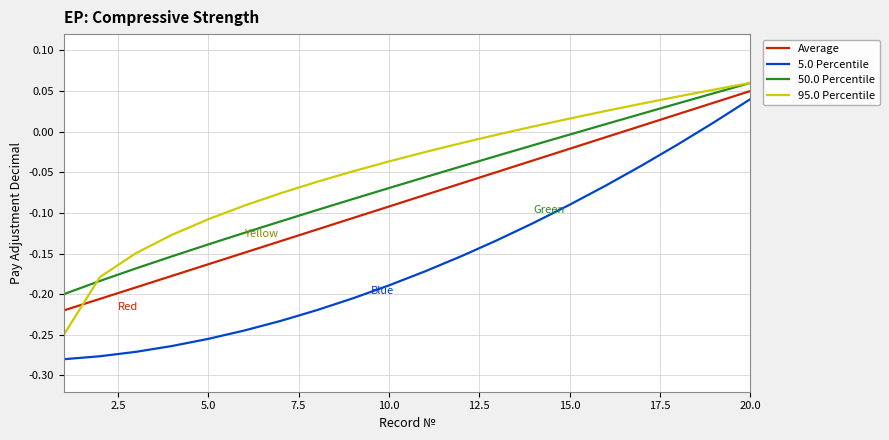

True or false: 95.0 Percentile and 5.0 Percentile cross at least once.

False